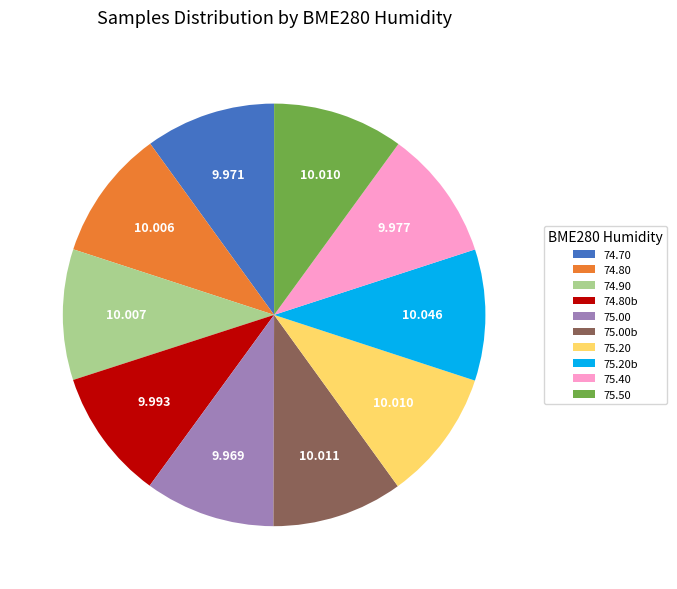

Does any single category account for the majority?

No